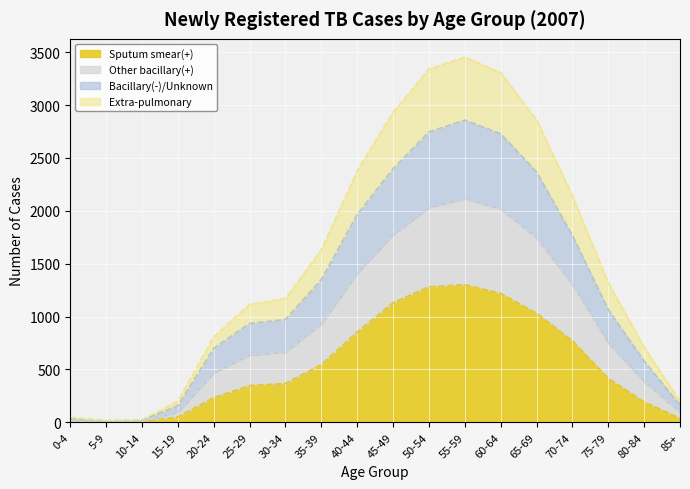

What is the label of the 3rd point from the right?

75-79